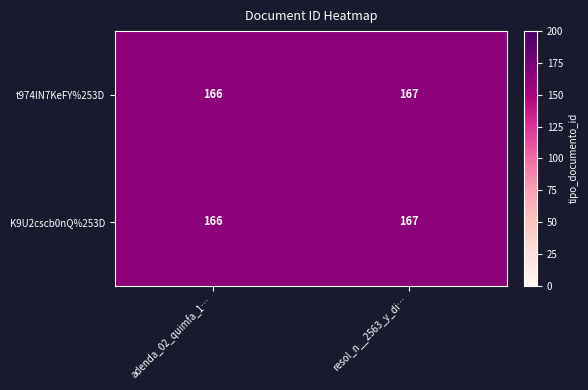

Is the value of t974IN7KeFY%253D at adenda_02_quimfa_1… greater than the value of K9U2cscb0nQ%253D at resol_n__2563_y_di…?

No